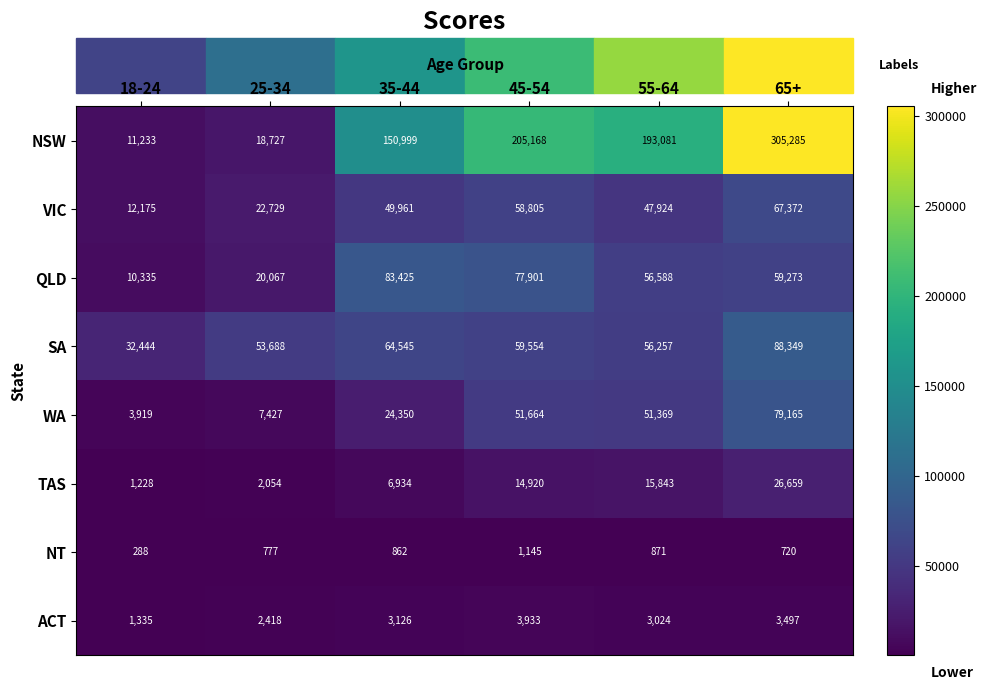

At 18-24, list the series in order from largest to smallest.

SA, VIC, NSW, QLD, WA, ACT, TAS, NT